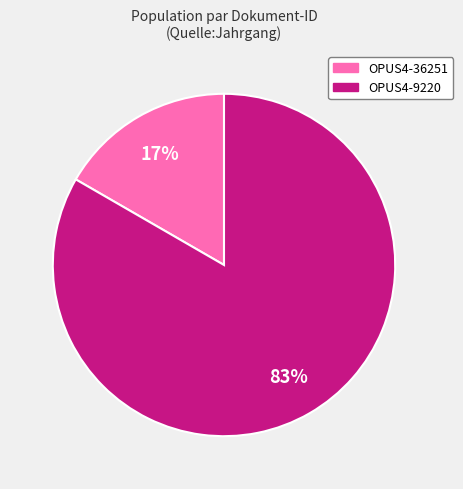

Count the number of slices in the pie.

2